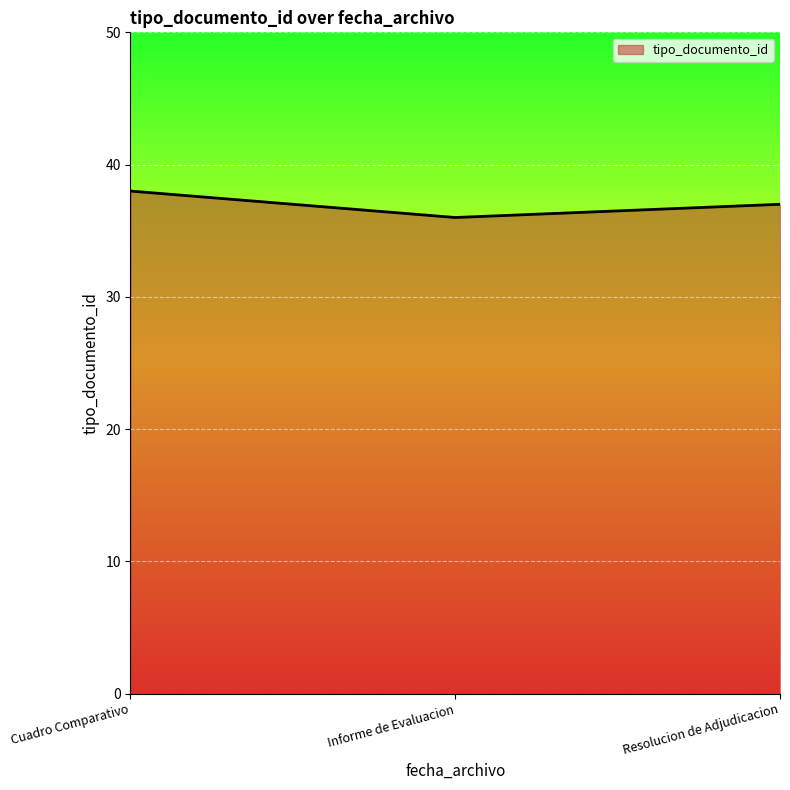

Reading left to right, transcribe all the data shown in this chart.

38	36	37